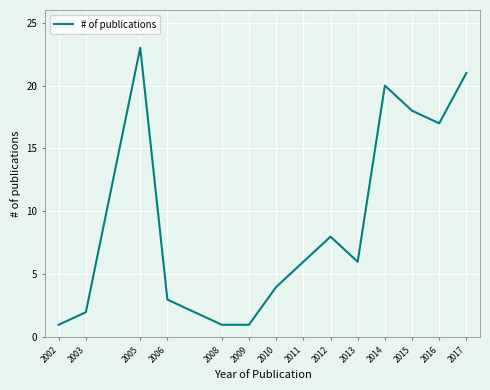

What is the change in value from 2006 to 2012?

+5